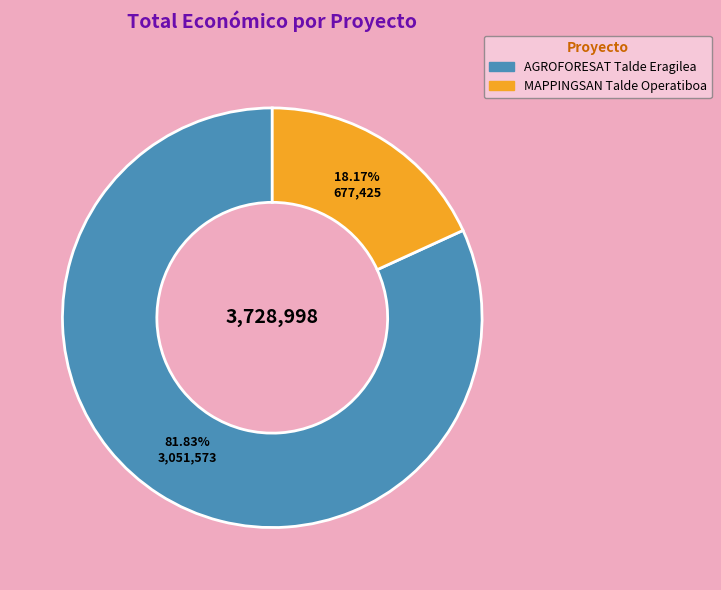

True or false: MAPPINGSAN Talde Operatiboa accounts for 7% of the total.

False